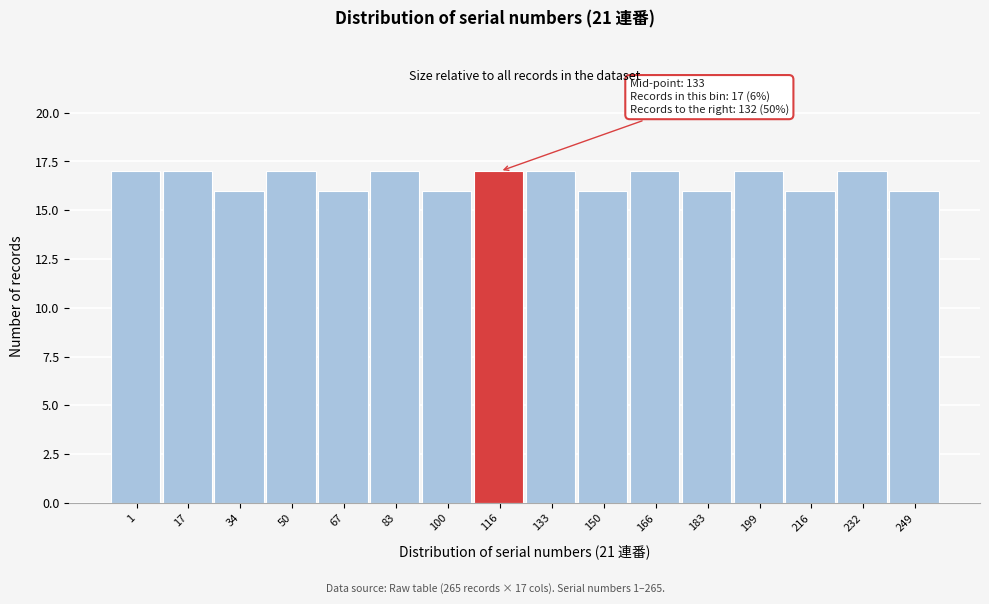

Reading left to right, transcribe all the data shown in this chart.

17	17	16	17	16	17	16	17	17	16	17	16	17	16	17	16